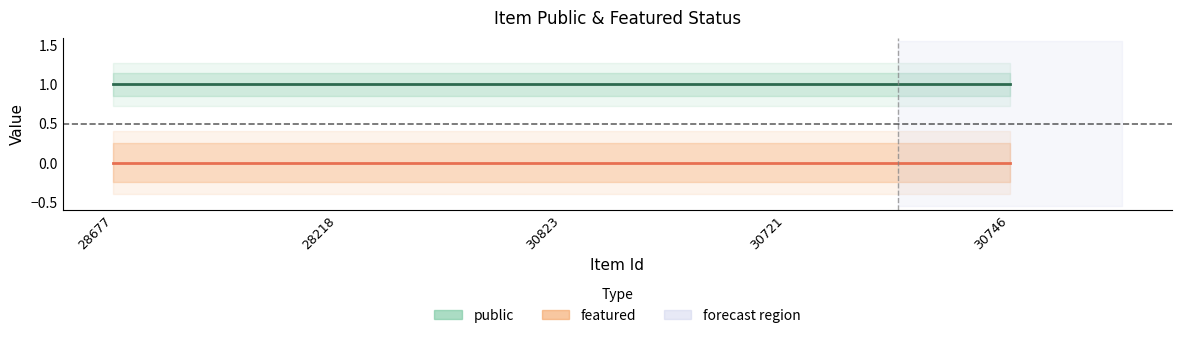

What are all the series names shown in the legend?

public, featured